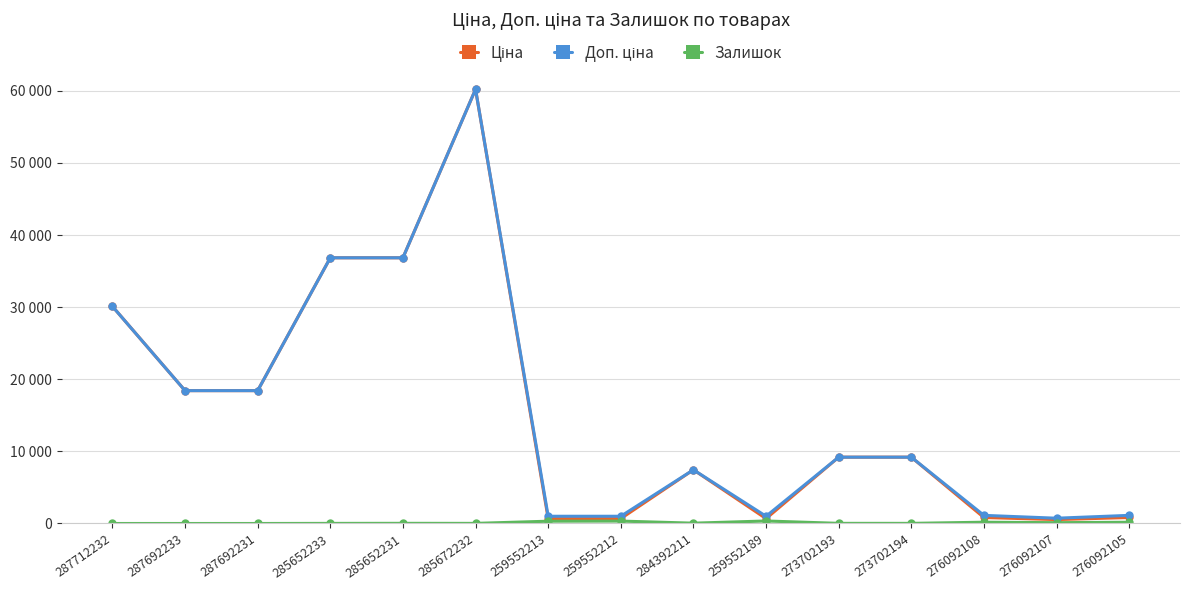

Does the chart have visible grid lines?

Yes